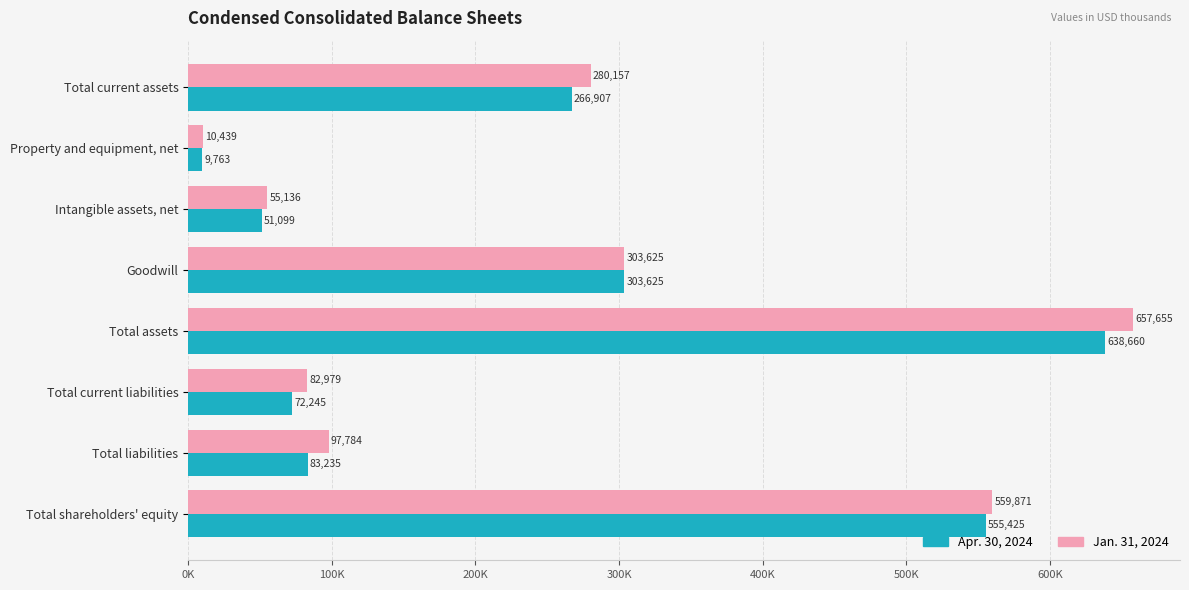

List the series in order of their peak value, highest first.

Jan. 31, 2024, Apr. 30, 2024